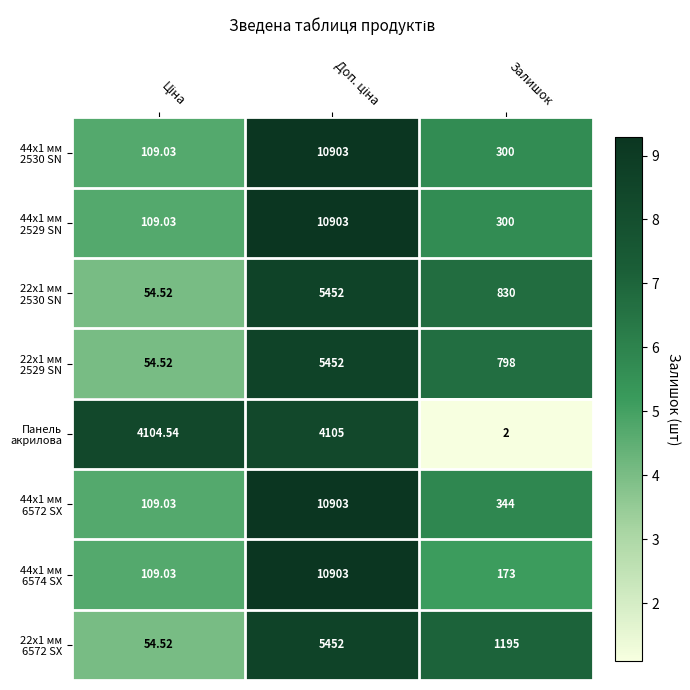

How many distinct data groups are displayed?

8